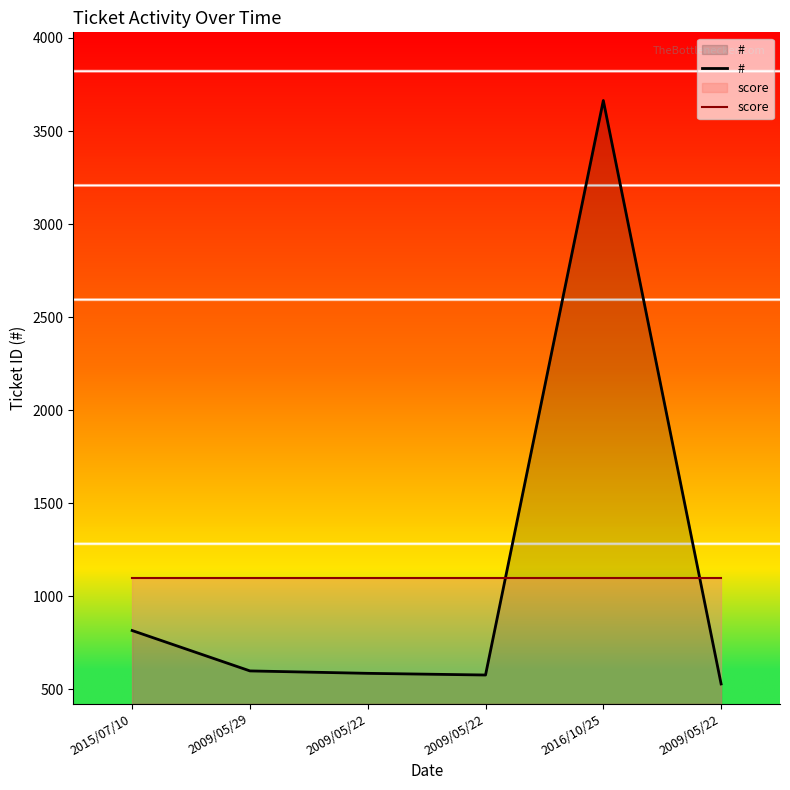

At 2009/05/22, list the series in order from largest to smallest.

score, #